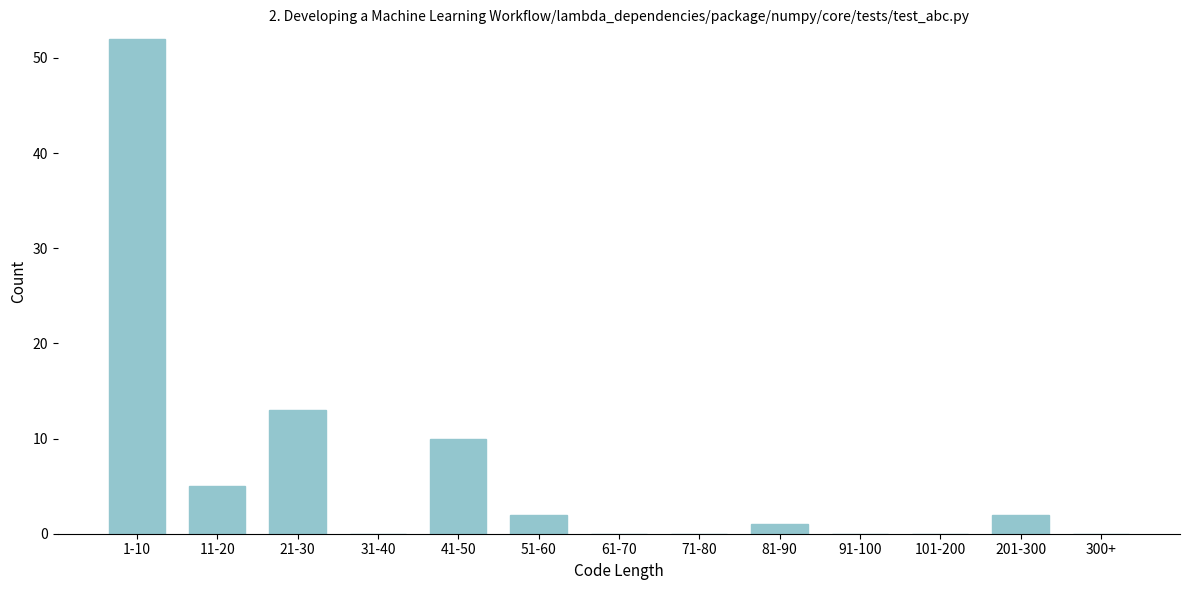

Reading left to right, list all the values displayed in this chart.

1-10=52	11-20=5	21-30=13	31-40=0	41-50=10	51-60=2	61-70=0	71-80=0	81-90=1	91-100=0	101-200=0	201-300=2	300+=0